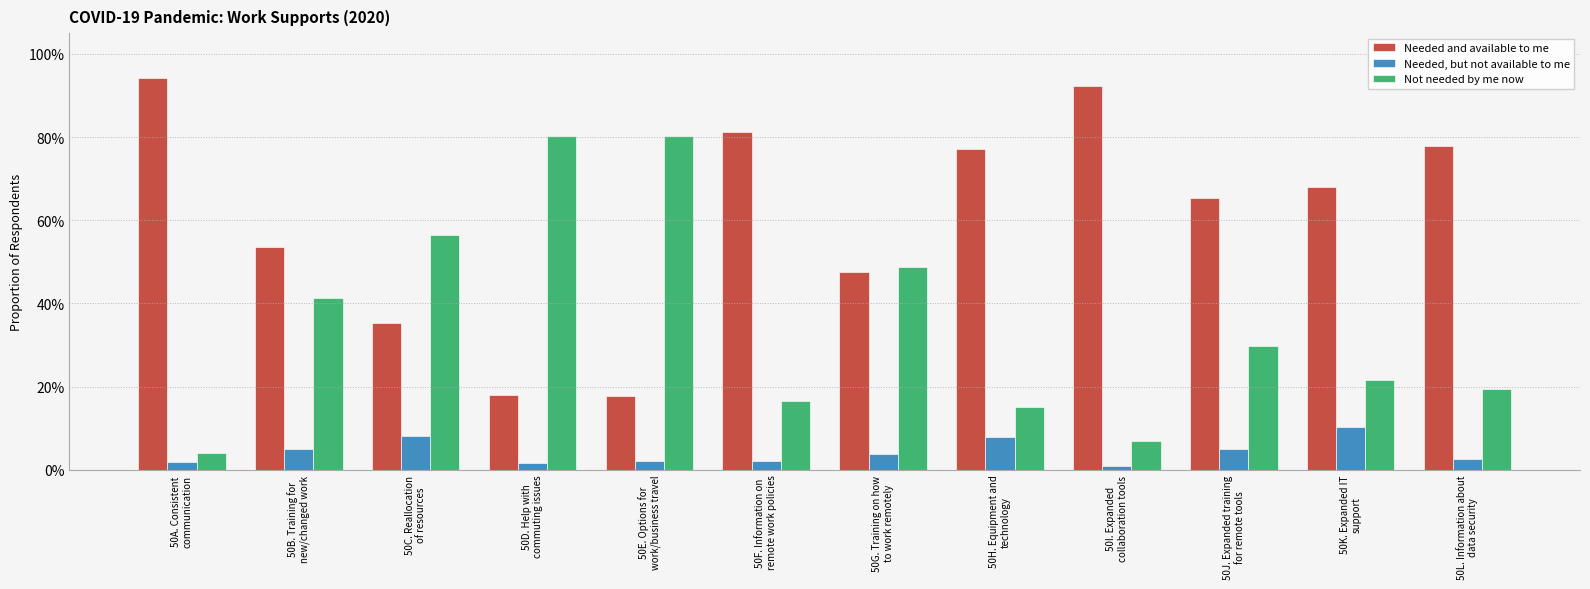

At how many categories does at least one series exceed 0?

12